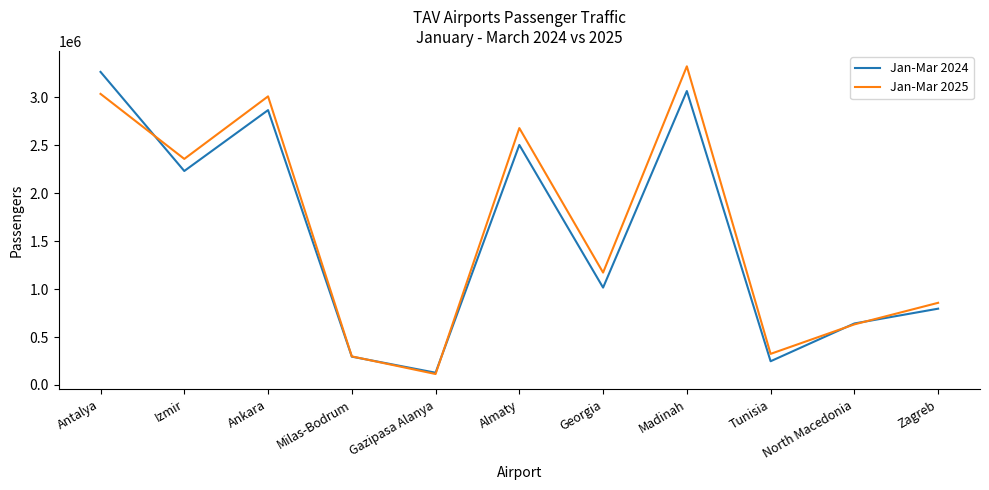

Does the chart display data point markers on the line(s)?

No